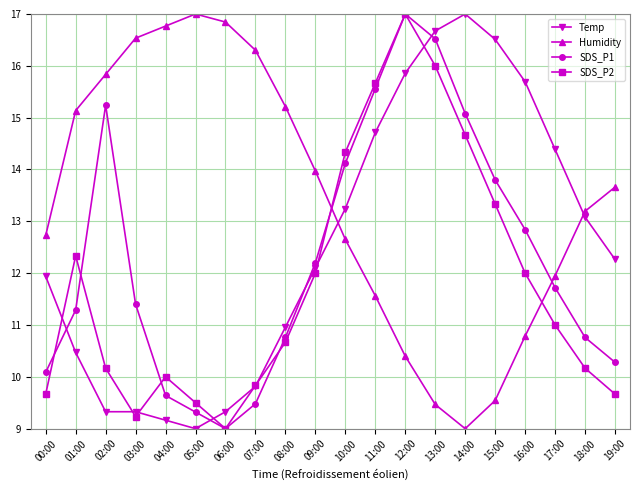

Reading right to left, transcribe all the data shown in this chart.

Temp: 12.3	13.1	14.4	15.7	16.5	17.0	16.7	15.9	14.7	13.2	12.1	11.0	9.8	9.3	9.0	9.2	9.3	9.3	10.5	11.9
Humidity: 13.7	13.2	12.0	10.8	9.5	9.0	9.5	10.4	11.6	12.7	14.0	15.2	16.3	16.8	17.0	16.8	16.5	15.8	15.1	12.7
SDS_P1: 10.3	10.8	11.7	12.8	13.8	15.1	16.5	17.0	15.6	14.1	12.2	10.8	9.5	9.0	9.3	9.6	11.4	15.2	11.3	10.1
SDS_P2: 9.7	10.2	11.0	12.0	13.3	14.7	16.0	17.0	15.7	14.3	12.0	10.7	9.8	9.0	9.5	10.0	9.2	10.2	12.3	9.7